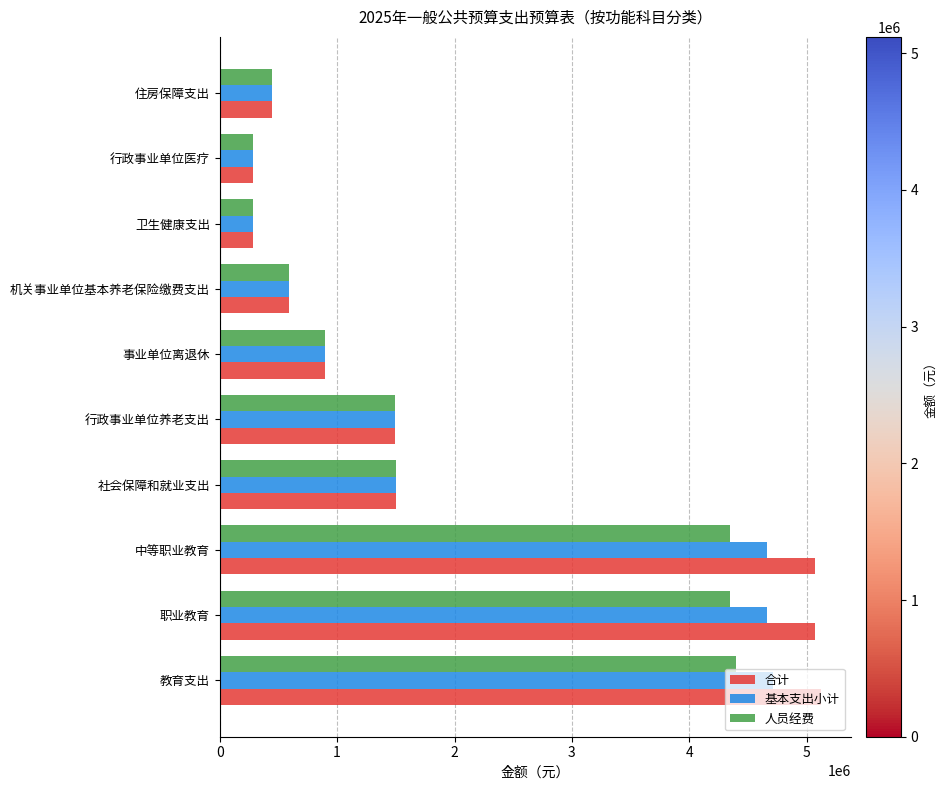

Which series has the widest spread of values?

合计